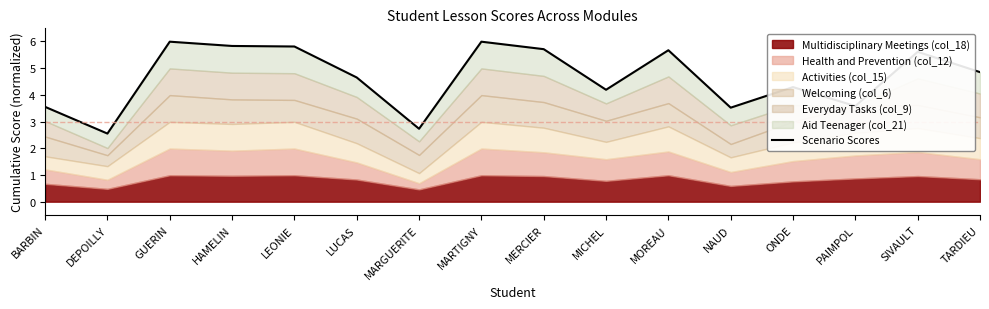

What is the maximum value shown in the chart?

6.0